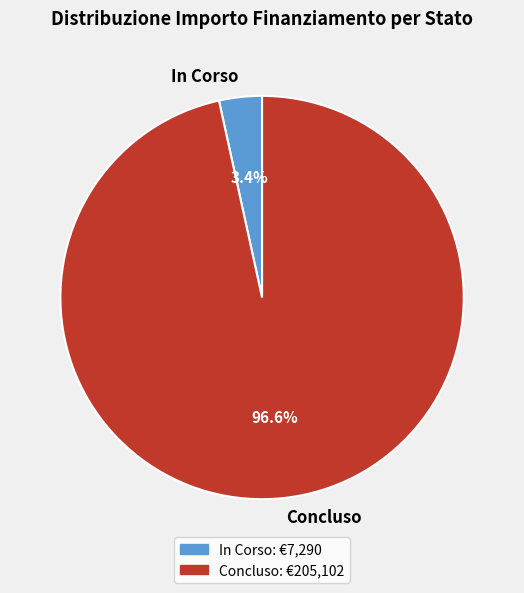

Which slice is the smallest?

In Corso